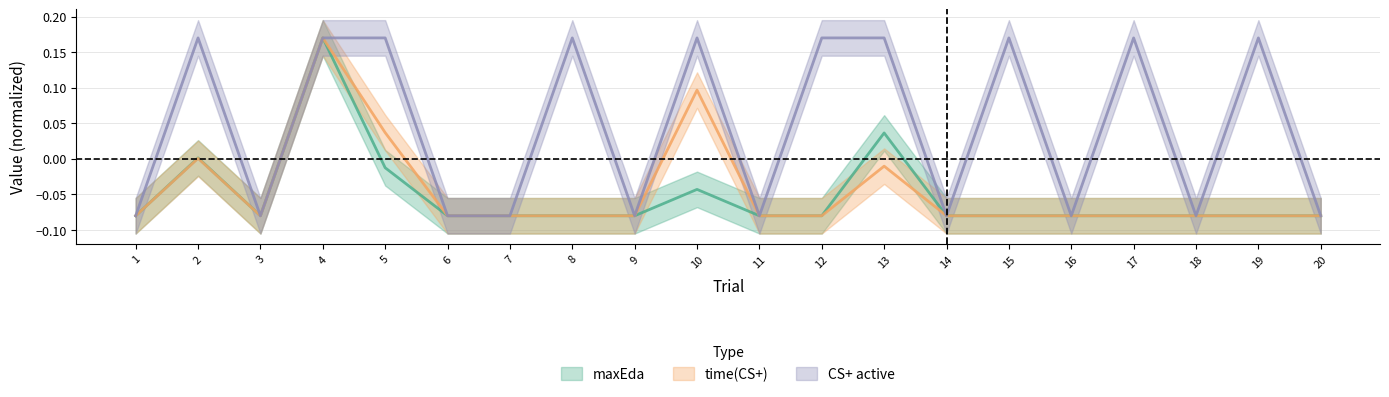

Reading left to right, transcribe all the data shown in this chart.

maxEda: -0.1	0.0	-0.1	0.2	-0.0	-0.1	-0.1	-0.1	-0.1	-0.0	-0.1	-0.1	0.0	-0.1	-0.1	-0.1	-0.1	-0.1	-0.1	-0.1
time(CS+): -0.1	0.0	-0.1	0.2	0.0	-0.1	-0.1	-0.1	-0.1	0.1	-0.1	-0.1	-0.0	-0.1	-0.1	-0.1	-0.1	-0.1	-0.1	-0.1
CS+ active: -0.1	0.2	-0.1	0.2	0.2	-0.1	-0.1	0.2	-0.1	0.2	-0.1	0.2	0.2	-0.1	0.2	-0.1	0.2	-0.1	0.2	-0.1